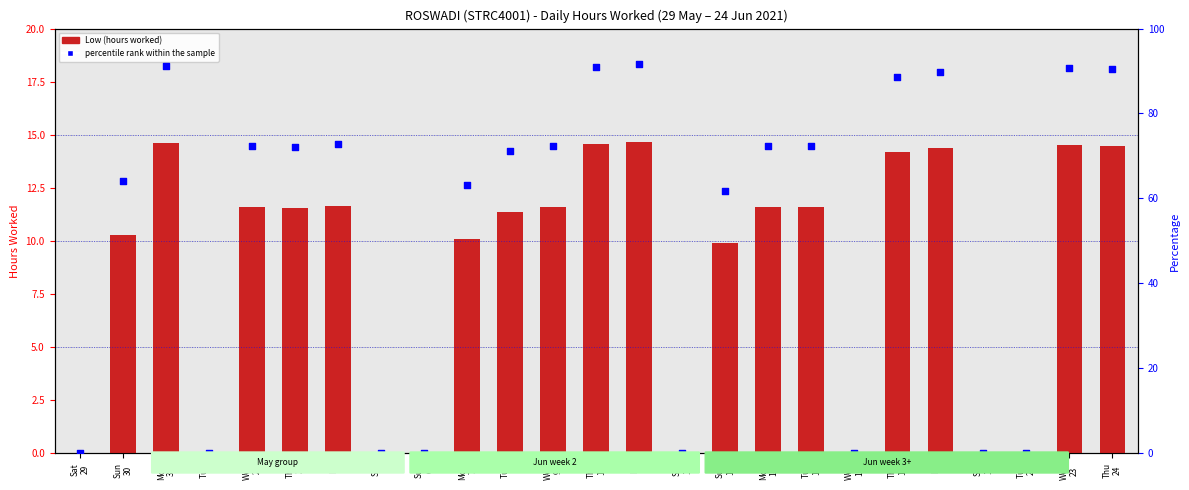

Is the value of percentile rank within the sample at Sun
30 greater than the value of Low (hours worked) at Wed
9?

Yes